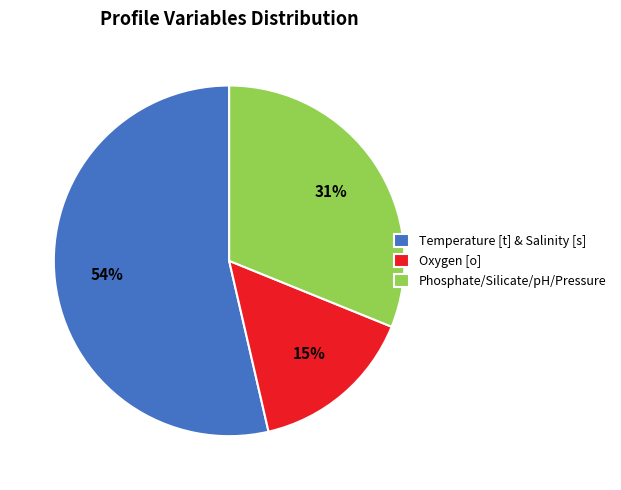

Is the sum of Phosphate/Silicate/pH/Pressure and Temperature [t] & Salinity [s] greater than half?

Yes